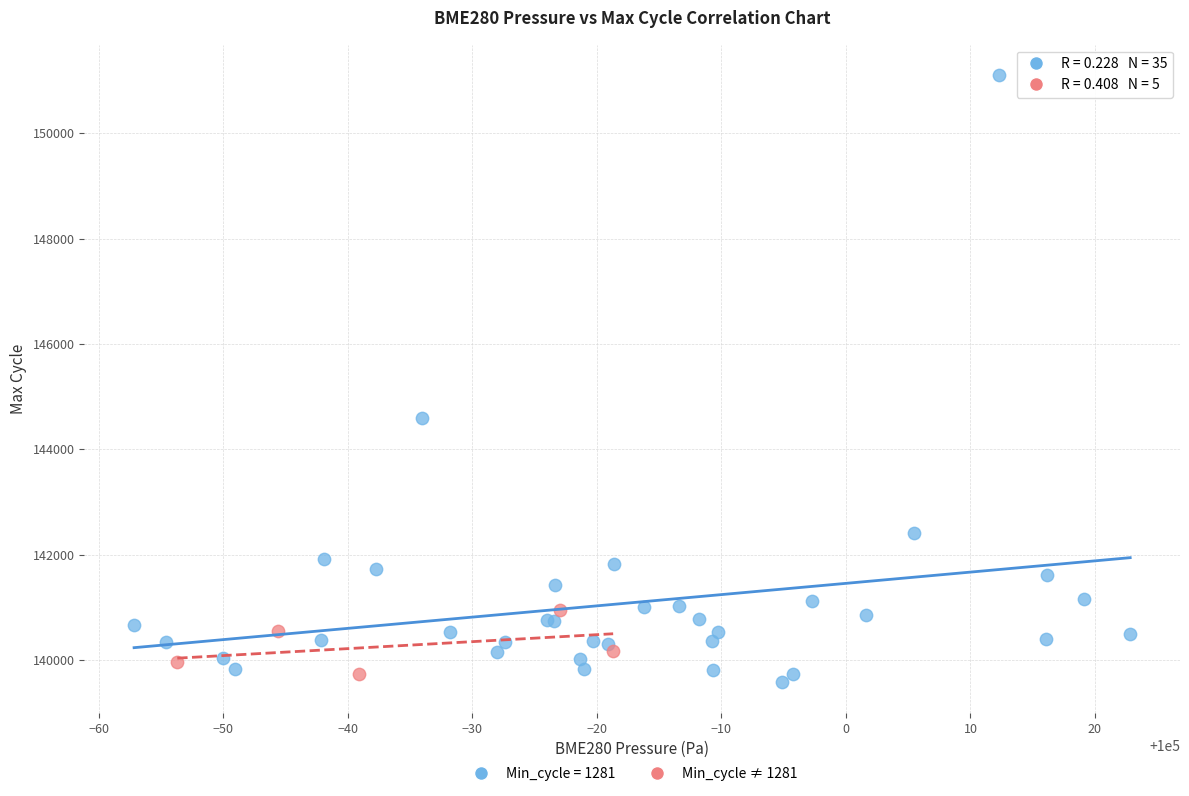

Which series contains the highest Y value?

Min_cycle = 1281